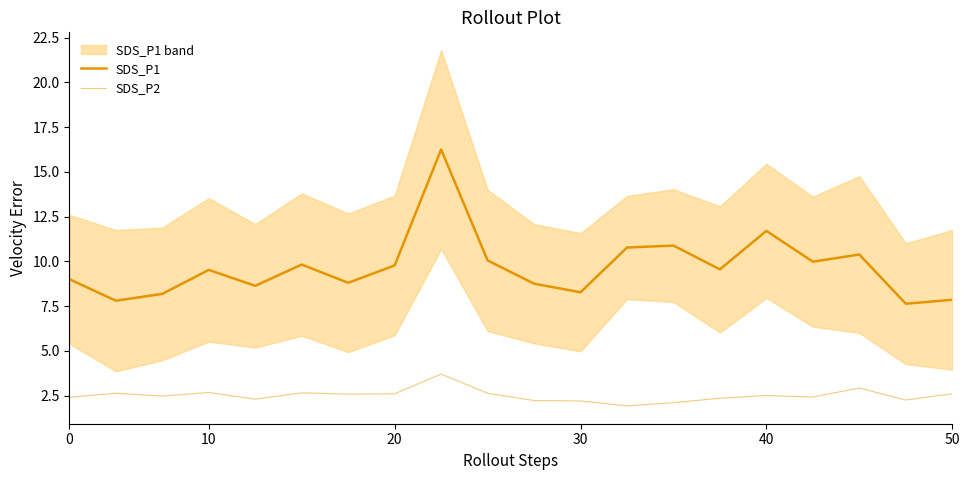

The value of SDS_P1 at 30 is 5.1. True or false?

False